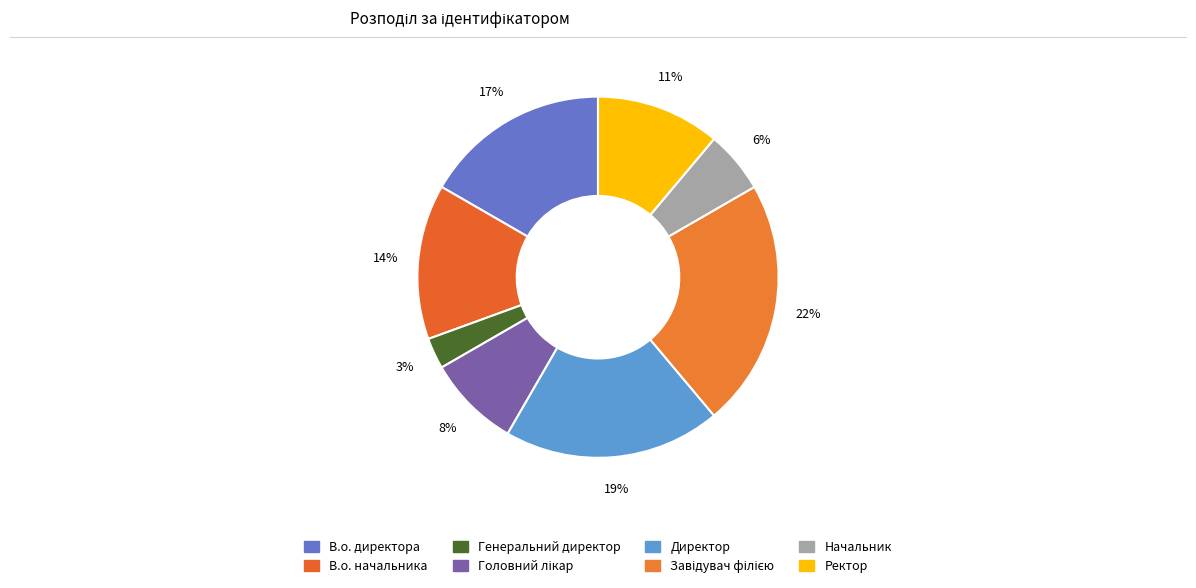

Count the number of slices in the pie.

8